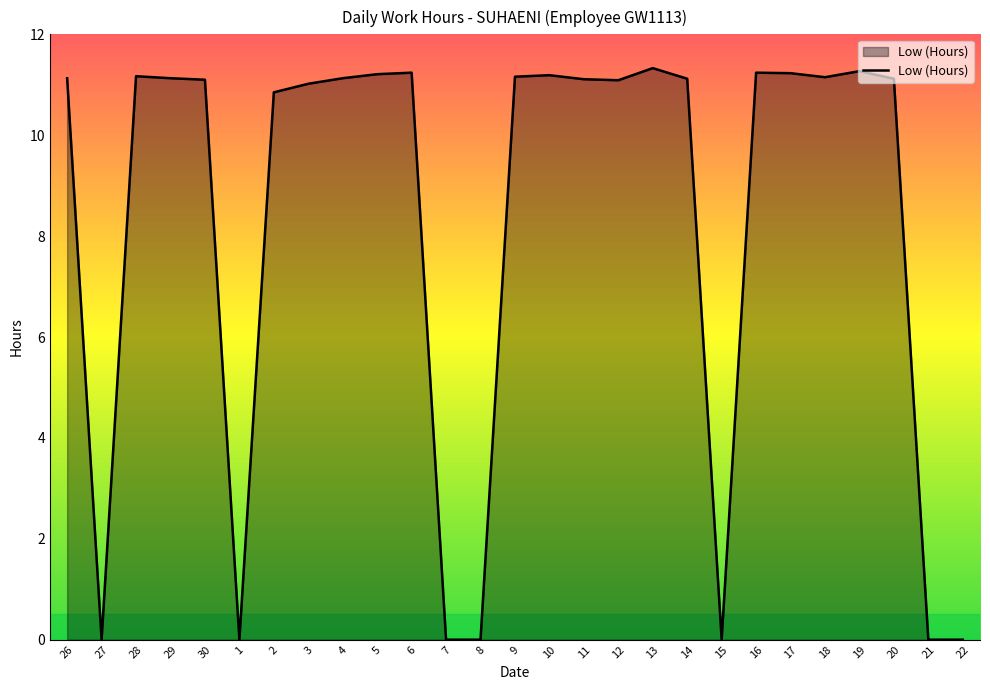

Approximately how many times larger is the value at 26 compared to 16?

1.0